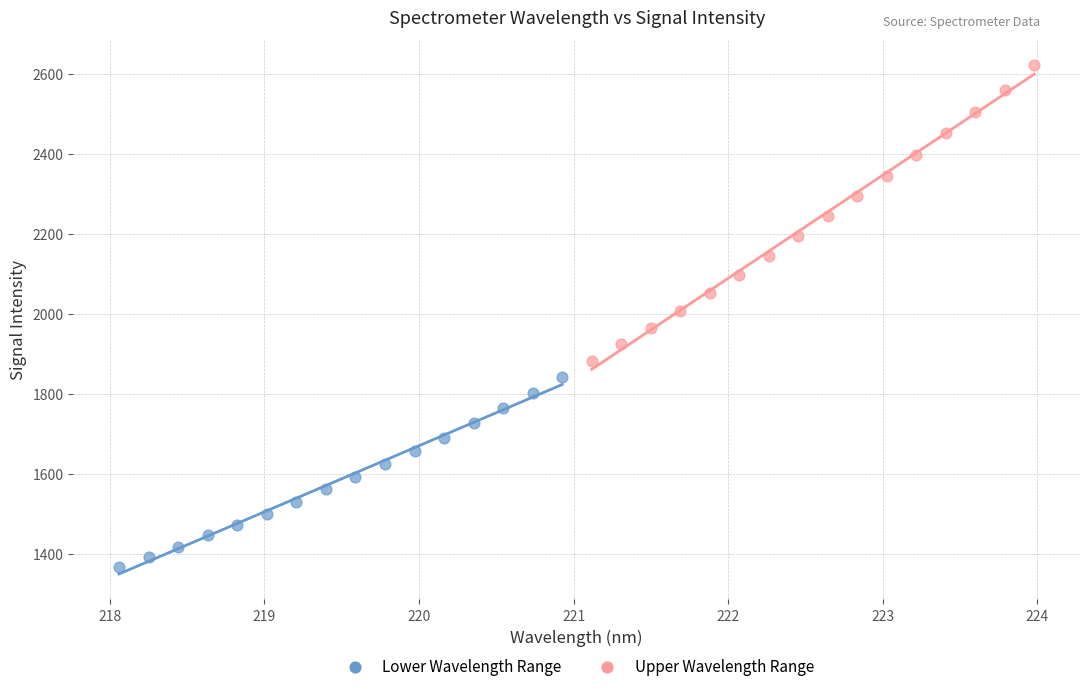

Which series contains the highest Y value?

Upper Wavelength Range